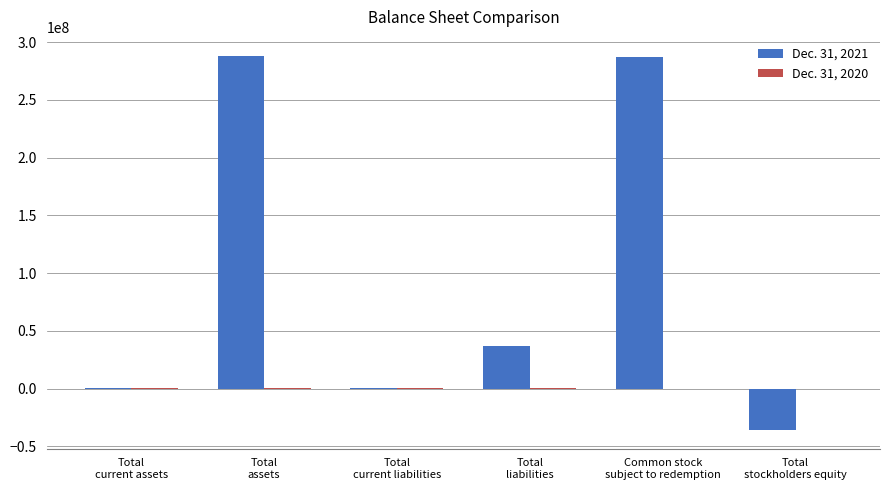

Which series has the largest total across all categories?

Dec. 31, 2021